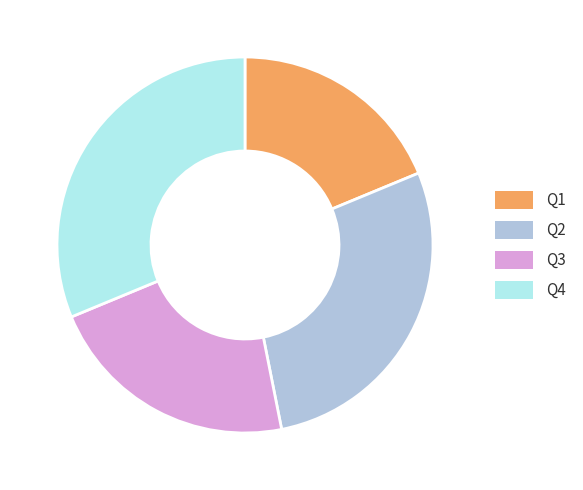

Rank the categories by value from highest to lowest.

Q4, Q2, Q3, Q1